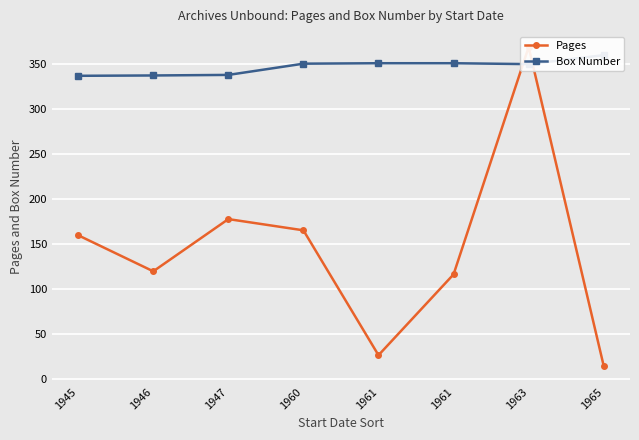

What is the average value of the Box Number series?

346.9